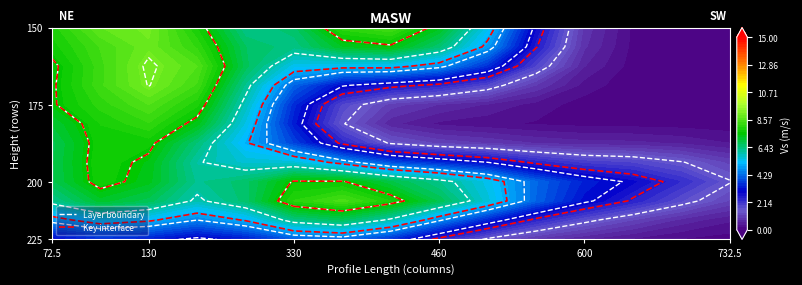

At how many categories does at least one series exceed 4?

13